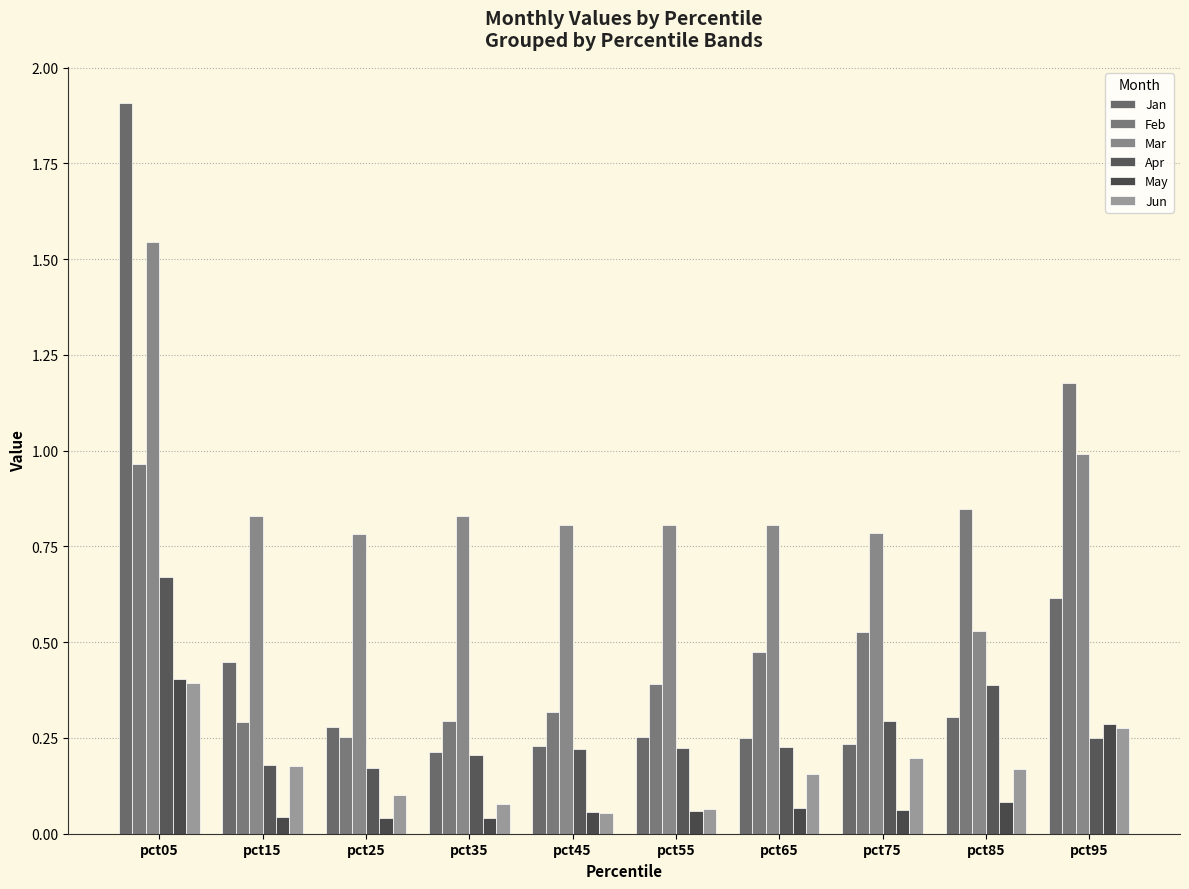

Does the chart contain any negative values?

No